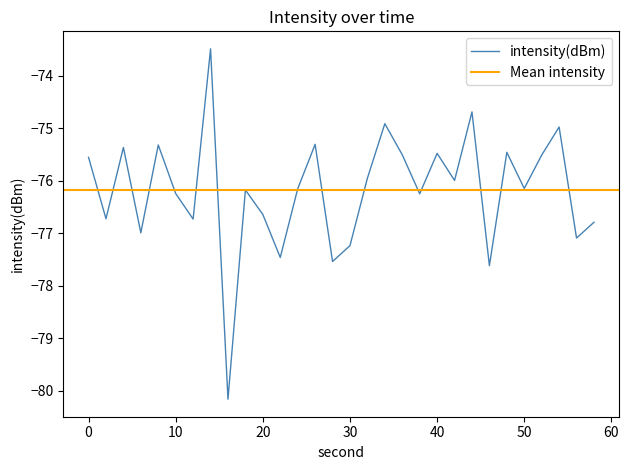

What is the difference between the values at 22 and 30?

0.2